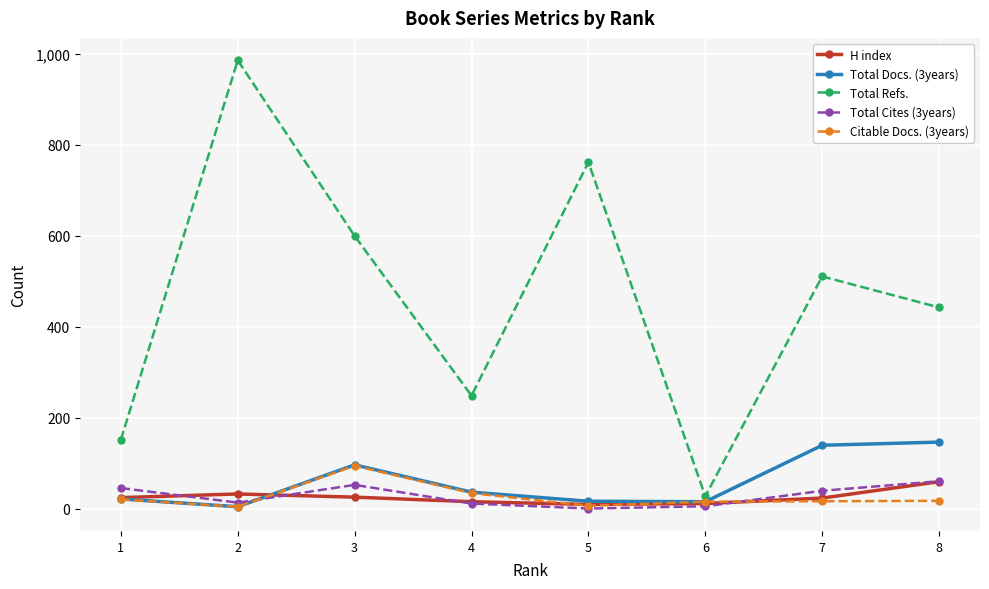

What are all the series names shown in the legend?

H index, Total Docs. (3years), Total Refs., Total Cites (3years), Citable Docs. (3years)